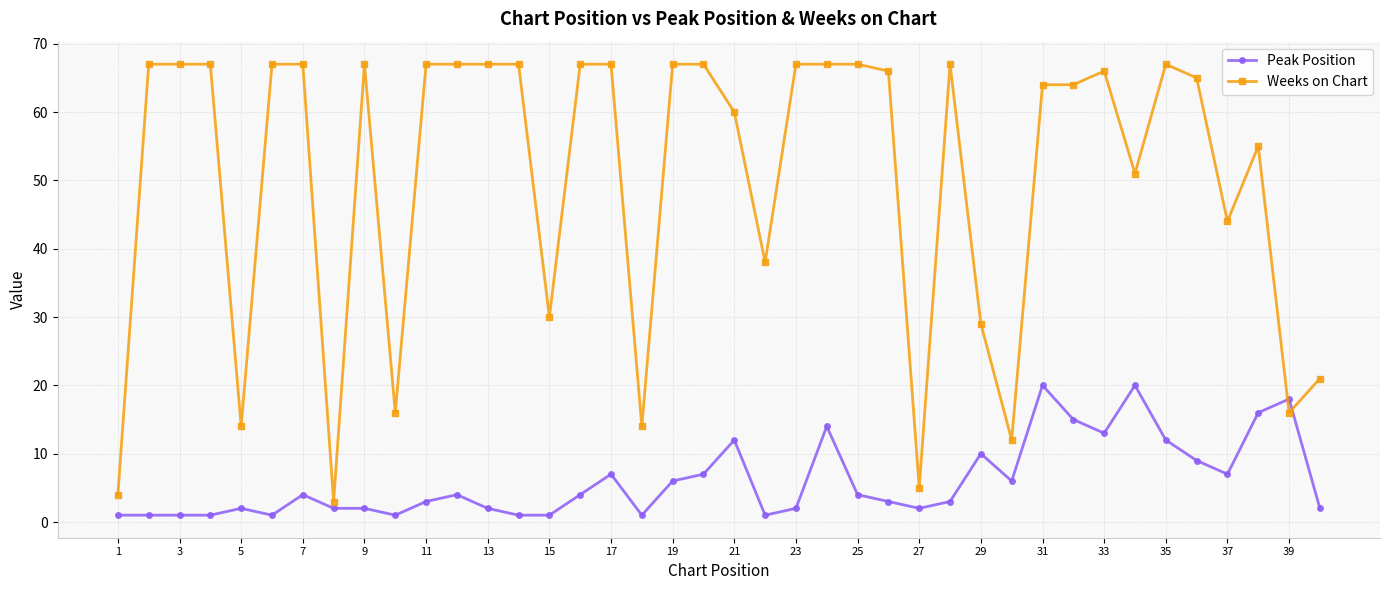

Which series has the largest range (max minus min)?

Weeks on Chart